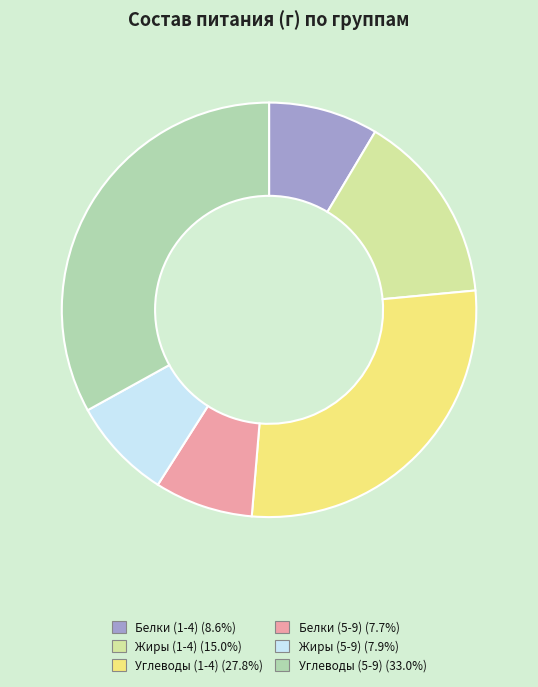

What is the largest slice in the pie chart?

Углеводы (5-9)